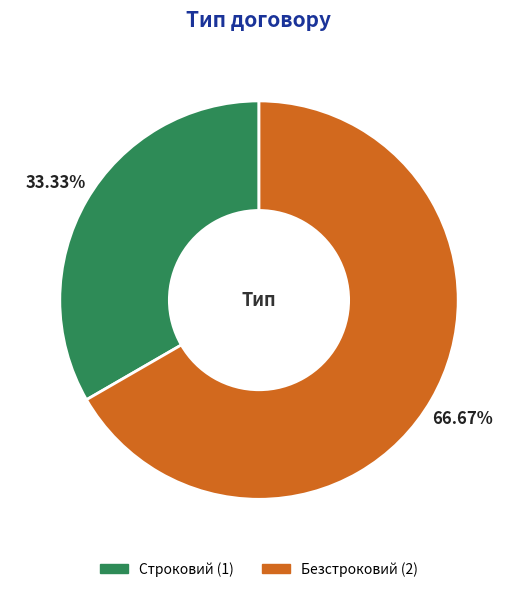

Does Строковий represent more than half of the total?

No